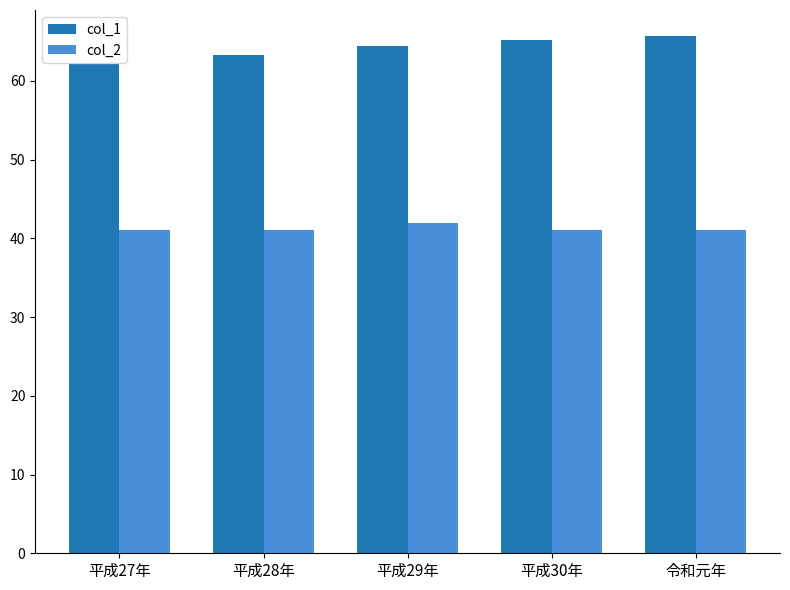

Does the chart contain any negative values?

No